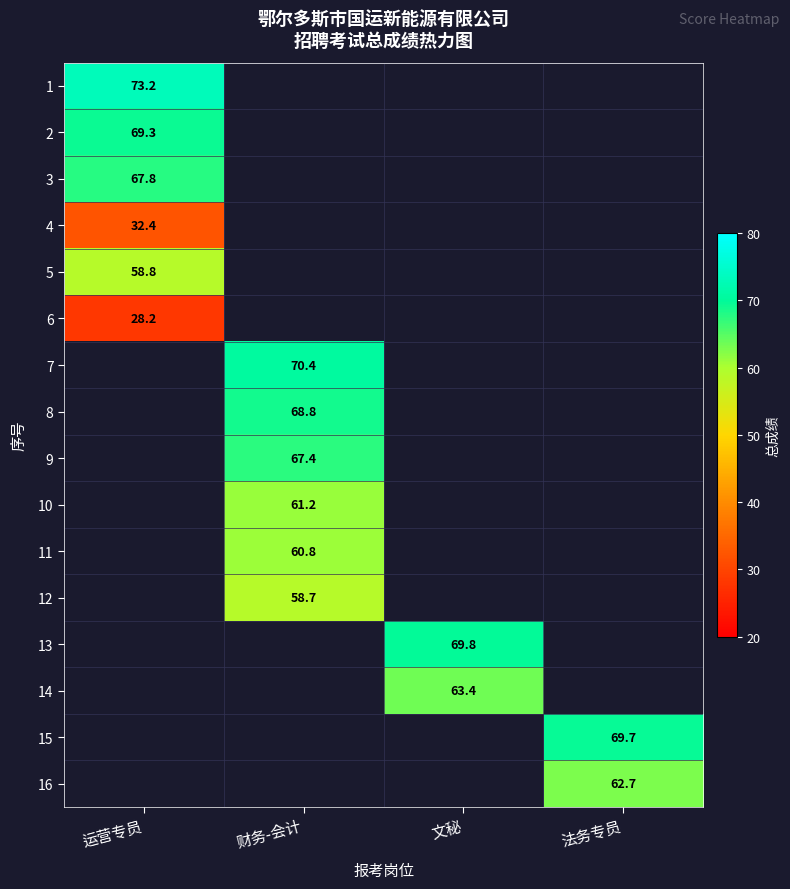

The value of 13 at 文秘 is 69.8. True or false?

True